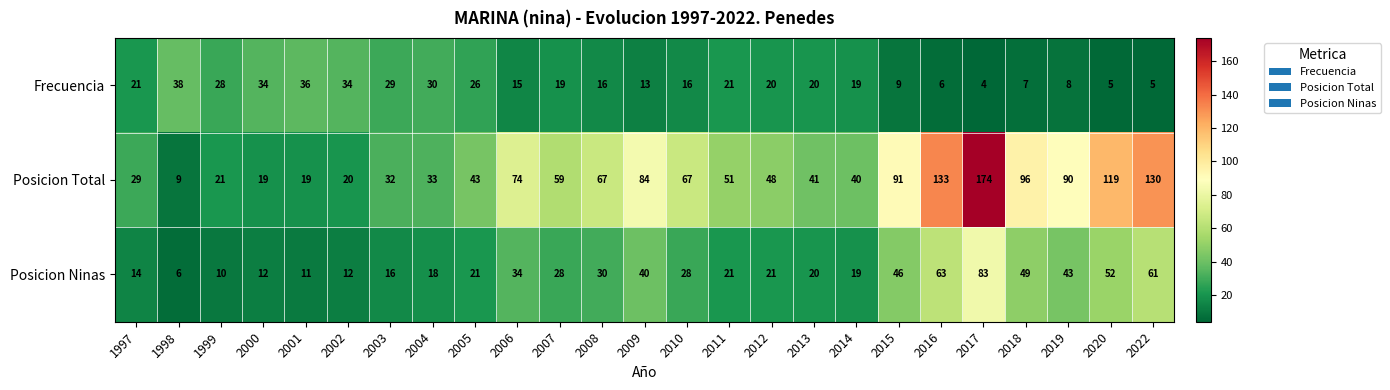

Which label corresponds to the smallest value in the chart?

2017